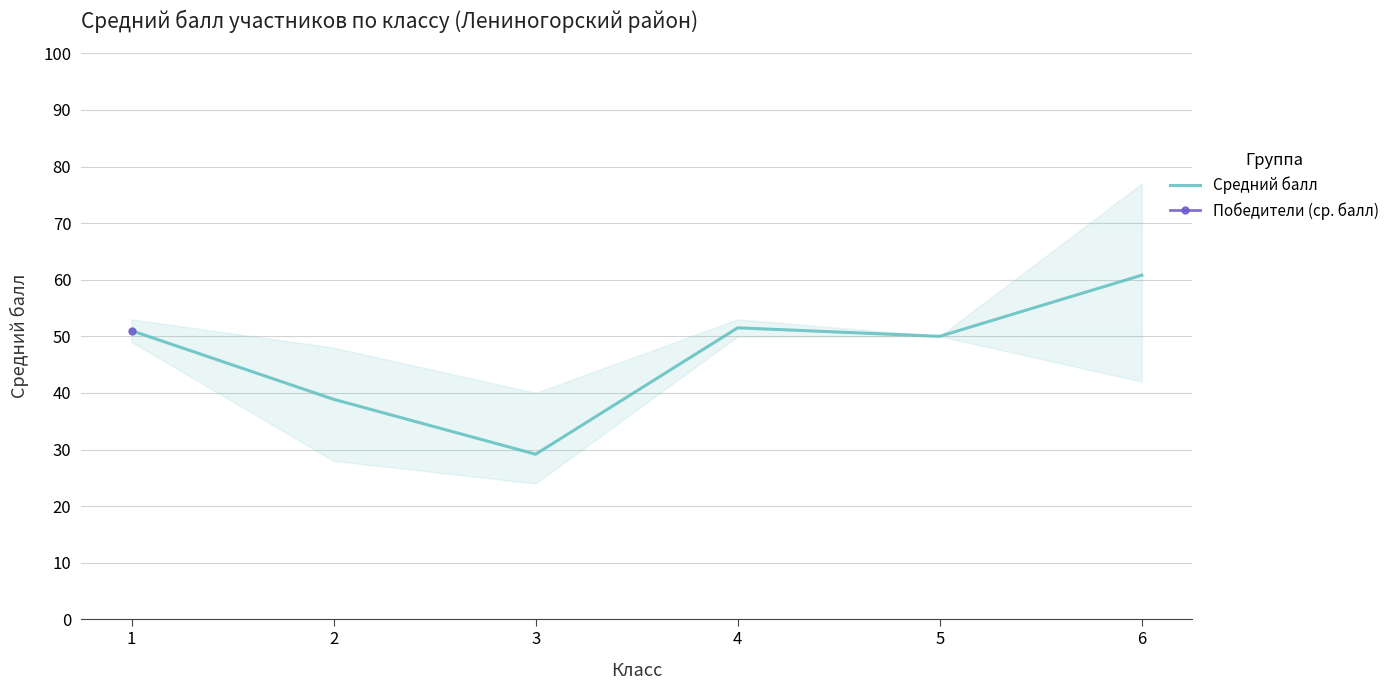

Where is the first local minimum?

3